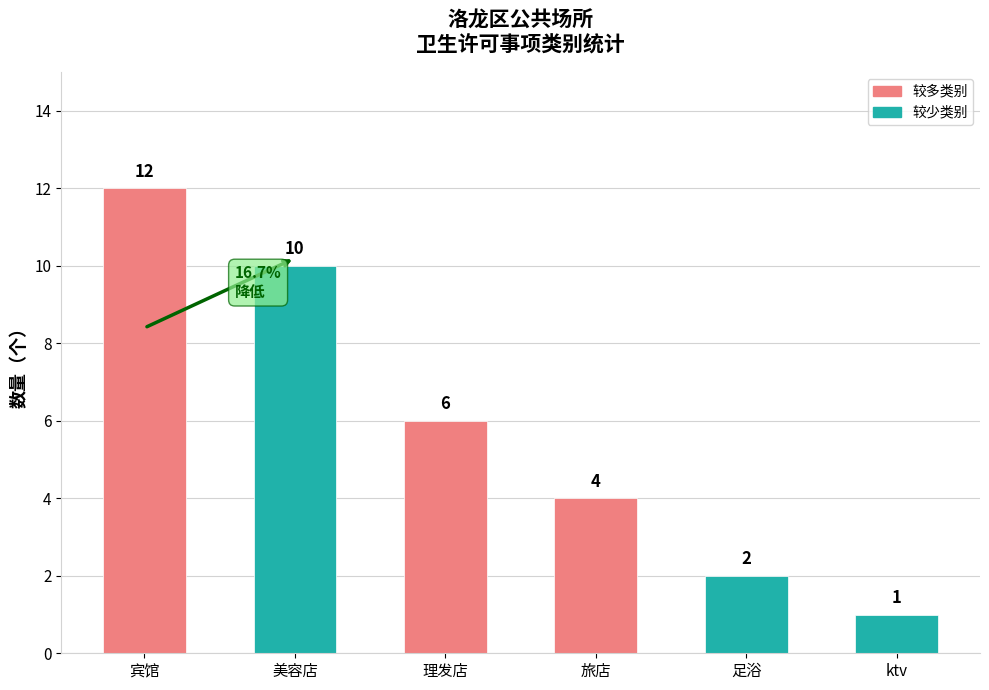

What is the value of the 5th bar from the left?

2